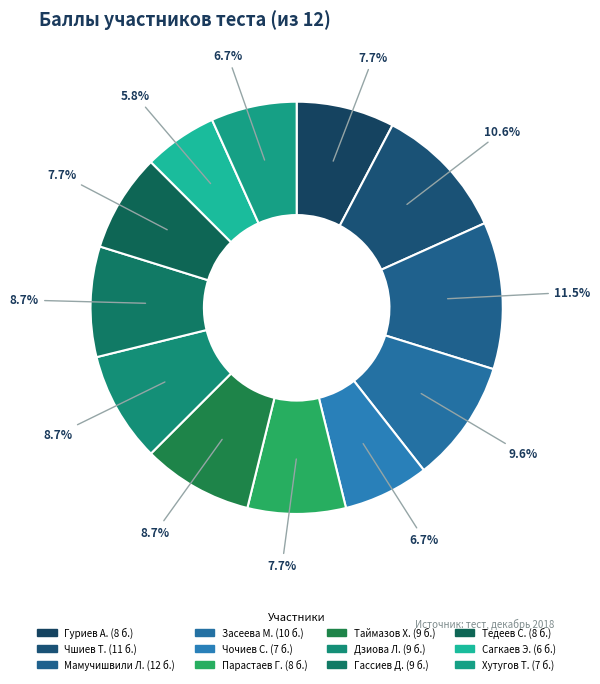

How many slices are in this pie chart?

12